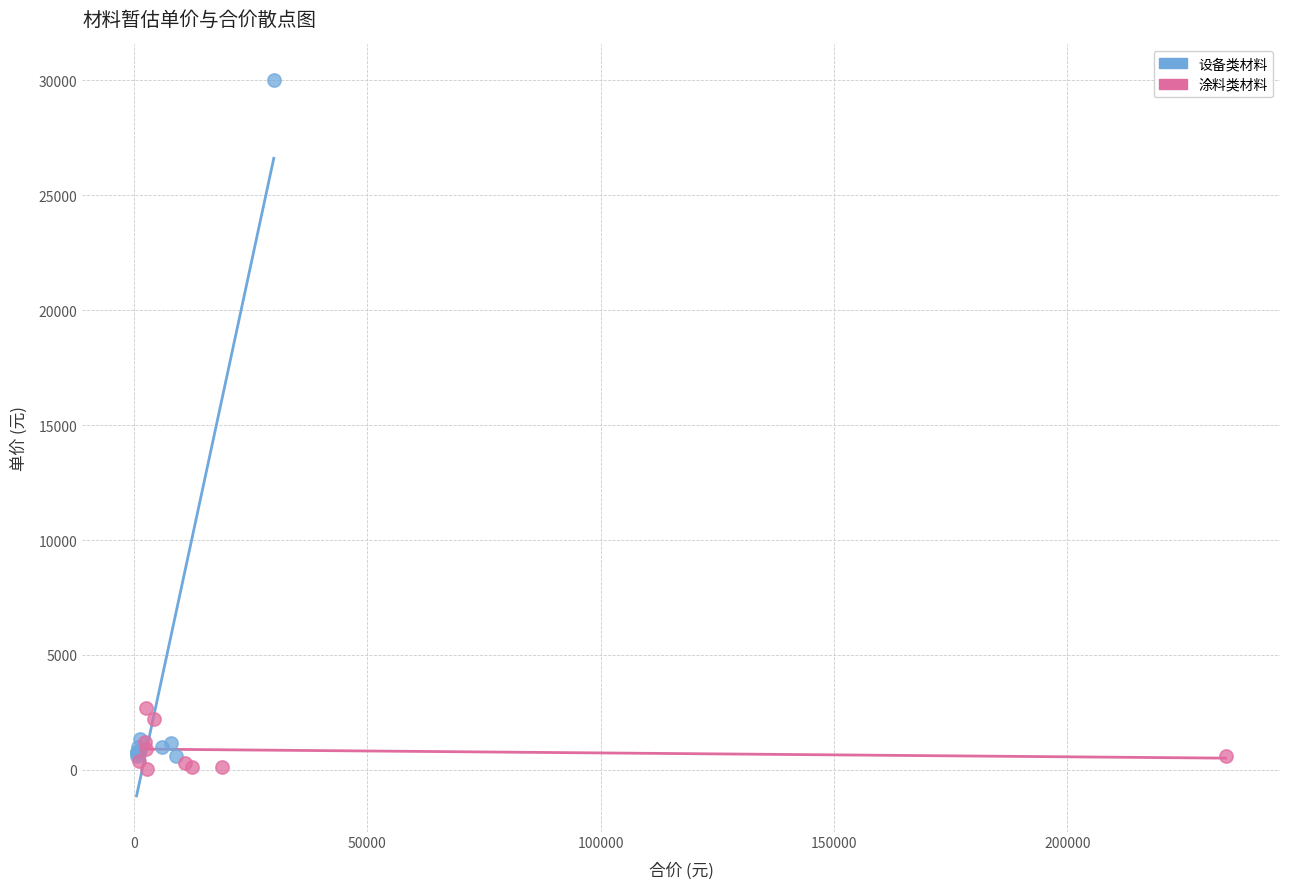

Which series has the widest spread of Y values?

设备类材料